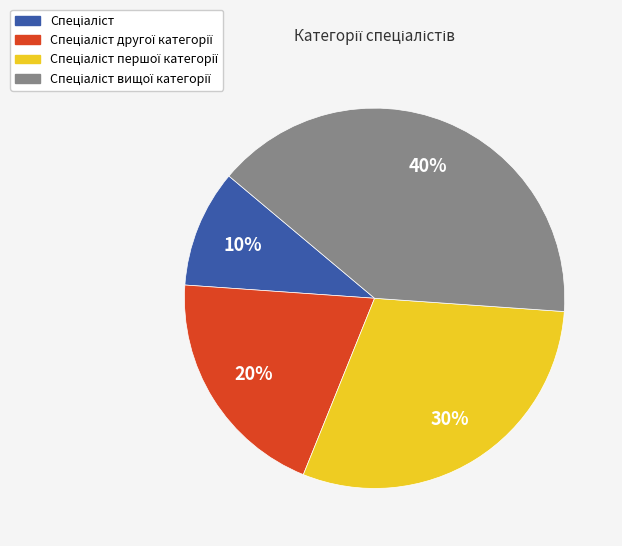

Is there any slice that represents more than half of the pie?

No